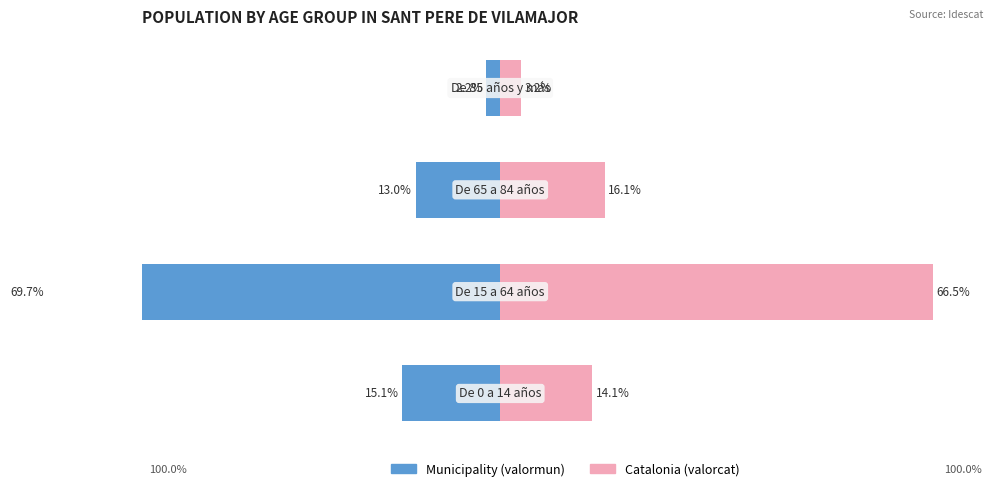

How many bars are there in each group?

2